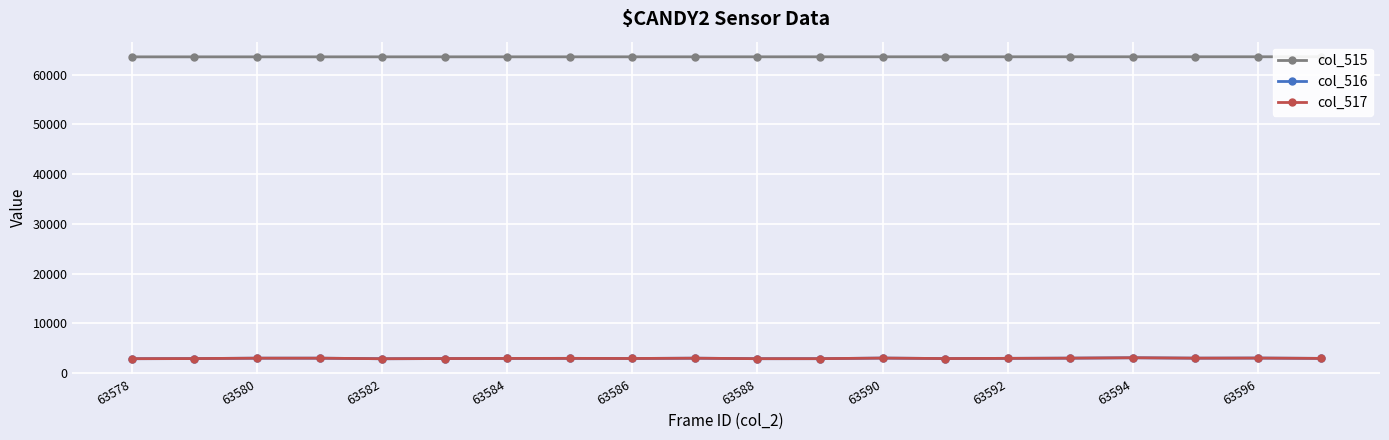

True or false: col_515 and col_516 intersect in this chart.

False